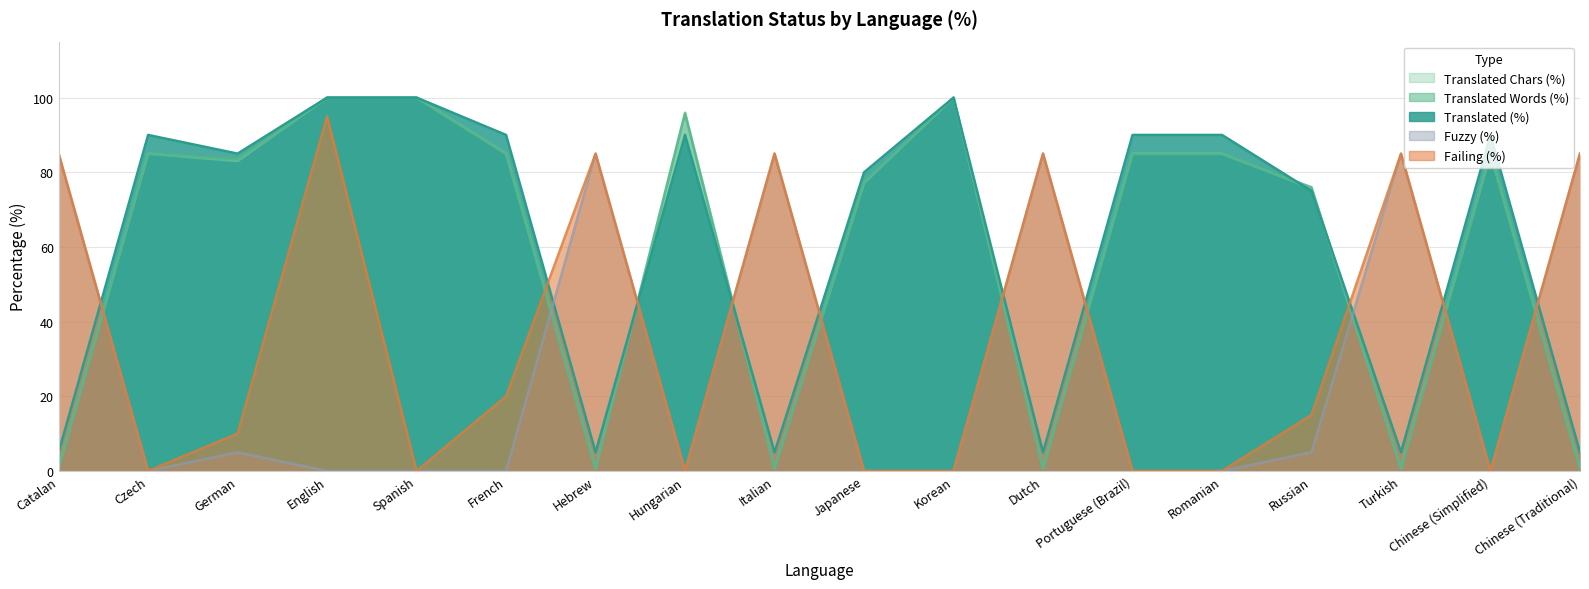

What is the maximum value shown in the chart?

100.0